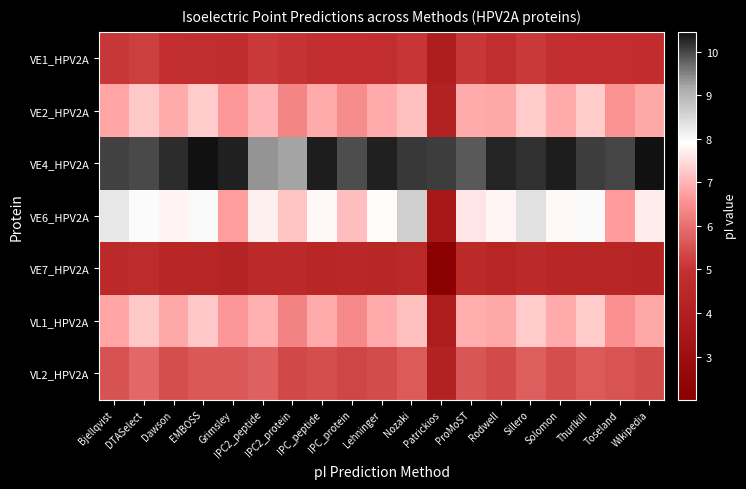

Which series has the widest spread of values?

VE6_HPV2A